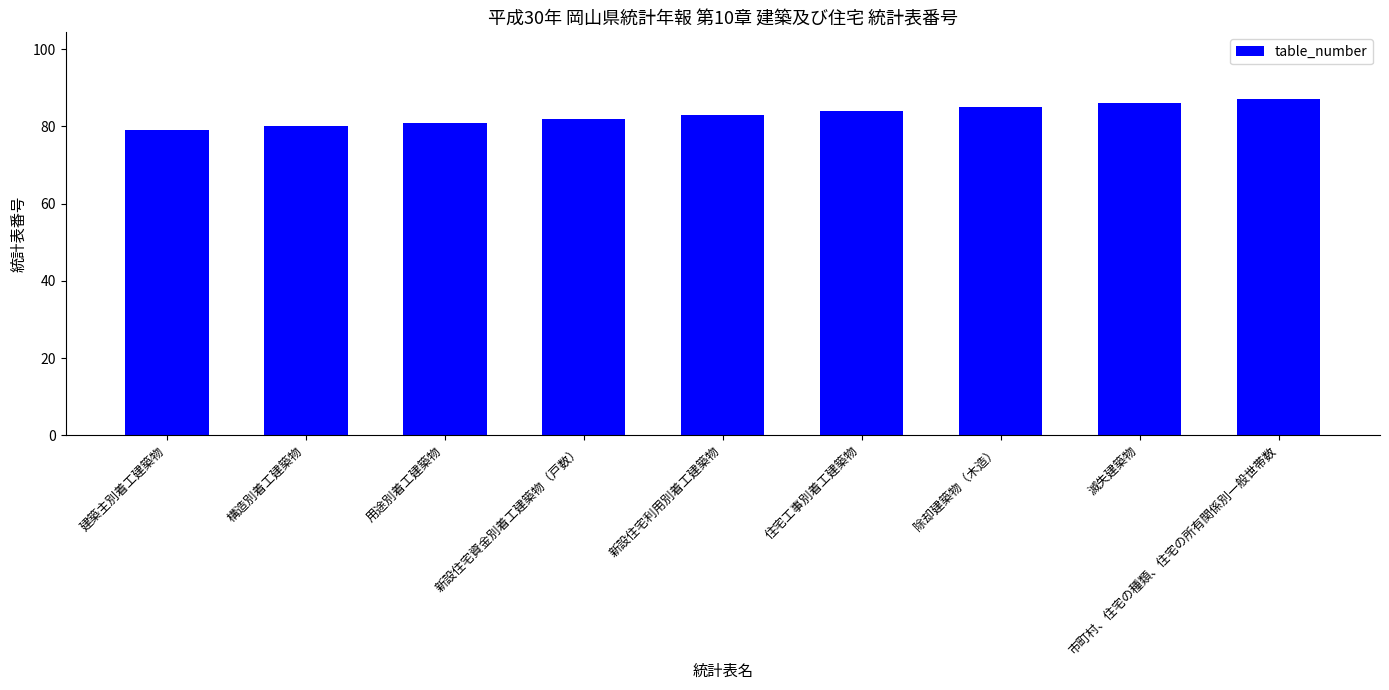

Which label corresponds to the largest value in the chart?

市町村、住宅の種類、住宅の所有関係別一般世帯数